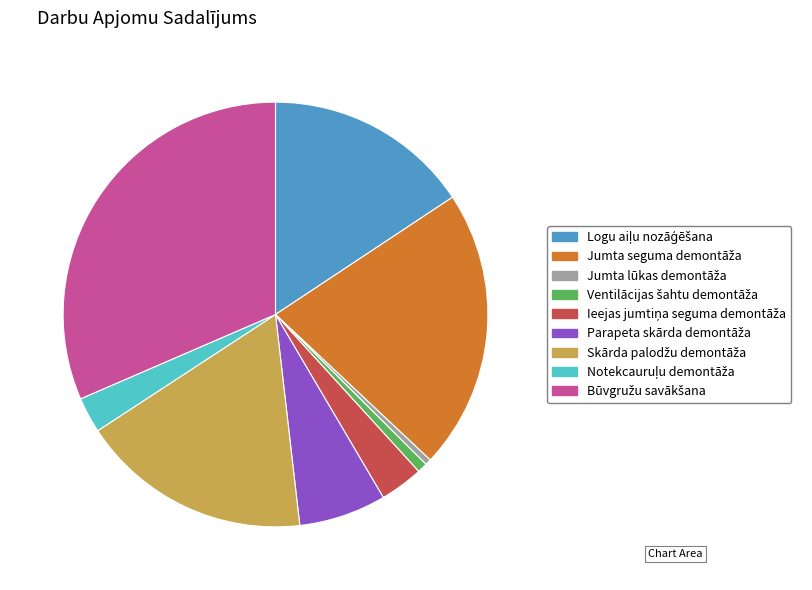

How many slices are in this pie chart?

9